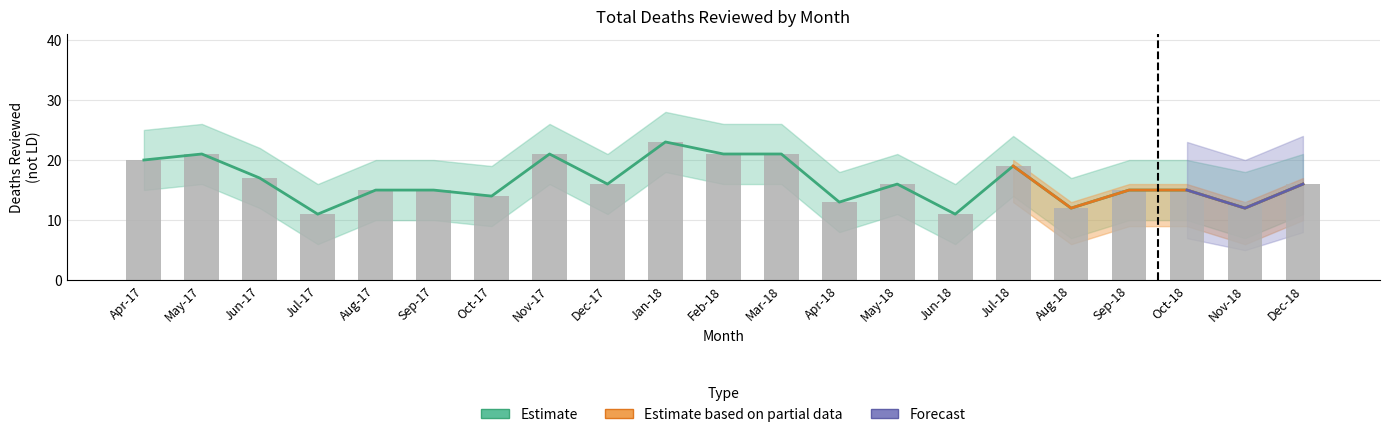

Reading left to right, transcribe all the data shown in this chart.

Total Deaths Reviewed (not LD): Apr-17=20	May-17=21	Jun-17=17	Jul-17=11	Aug-17=15	Sep-17=15	Oct-17=14	Nov-17=21	Dec-17=16	Jan-18=23	Feb-18=21	Mar-18=21	Apr-18=13	May-18=16	Jun-18=11	Jul-18=19	Aug-18=12	Sep-18=15	Oct-18=15	Nov-18=12	Dec-18=16
Total Deaths (not LD): Apr-17=20	May-17=21	Jun-17=17	Jul-17=11	Aug-17=15	Sep-17=15	Oct-17=14	Nov-17=21	Dec-17=16	Jan-18=23	Feb-18=21	Mar-18=21	Apr-18=13	May-18=16	Jun-18=11	Jul-18=19	Aug-18=12	Sep-18=15	Oct-18=15	Nov-18=13	Dec-18=16